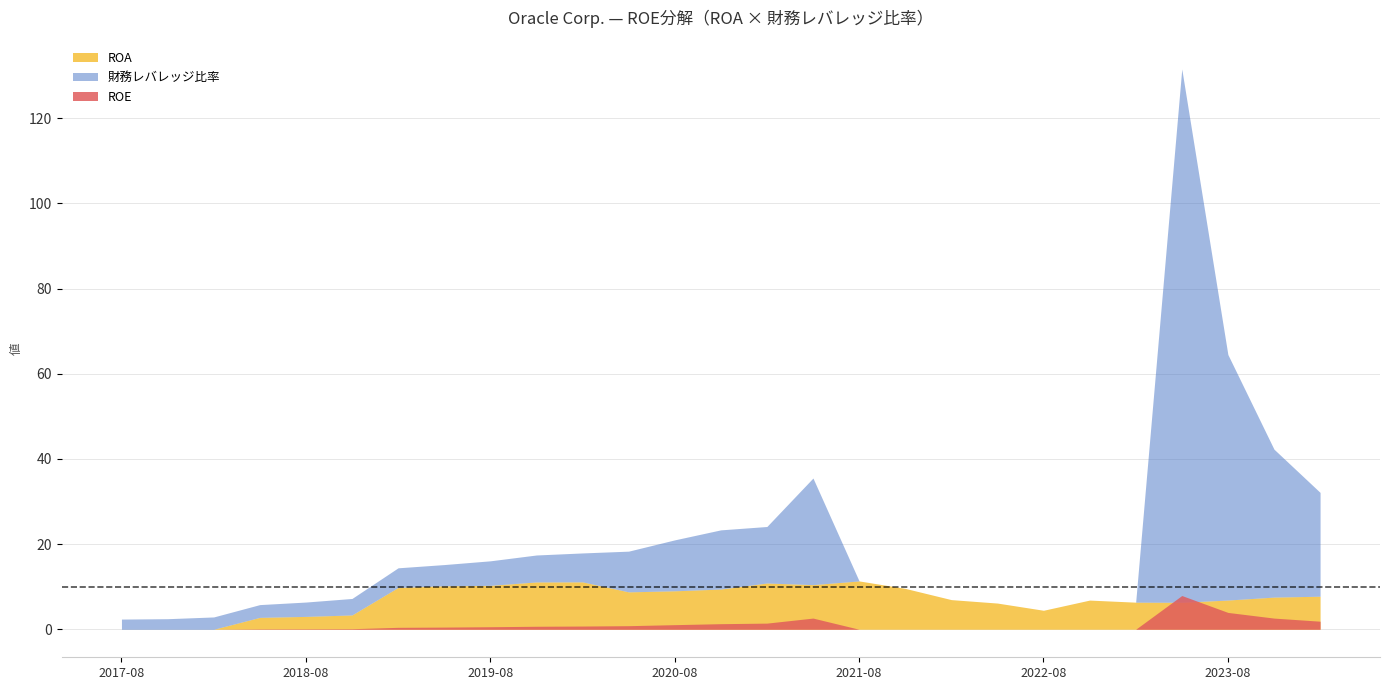

At which category is the sum across all series the highest?

2023-05-31